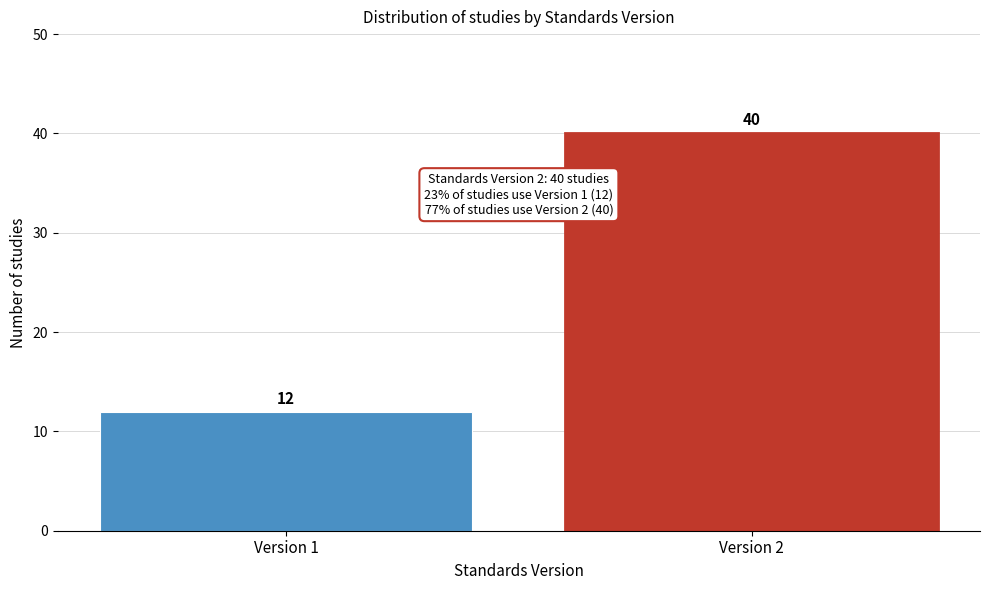

Reading left to right, transcribe all the data shown in this chart.

12	40